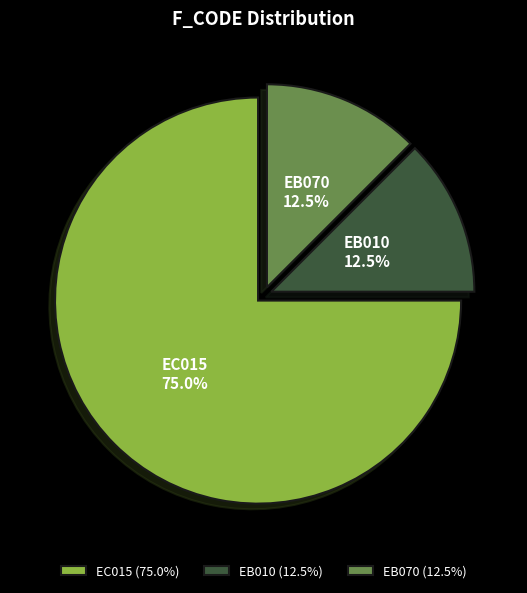

How many segments does this pie chart have?

3